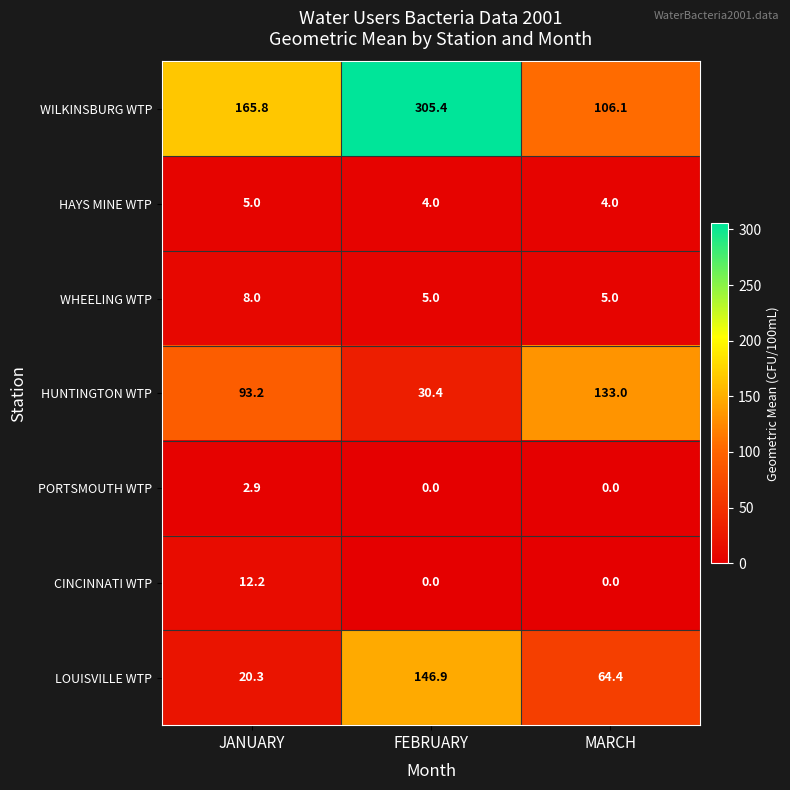

What is the difference between the maximum and minimum values in the WILKINSBURG WTP series?

199.3